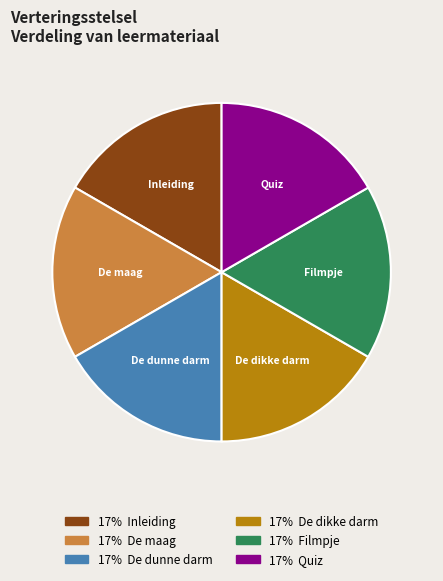

What is the ratio of the value at Filmpje to the value at Inleiding?

1.0